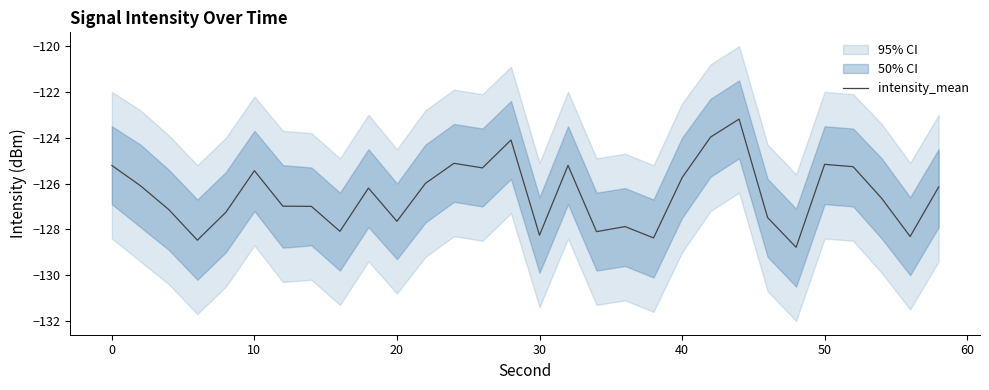

What is the difference between the maximum and second lowest values?

5.3